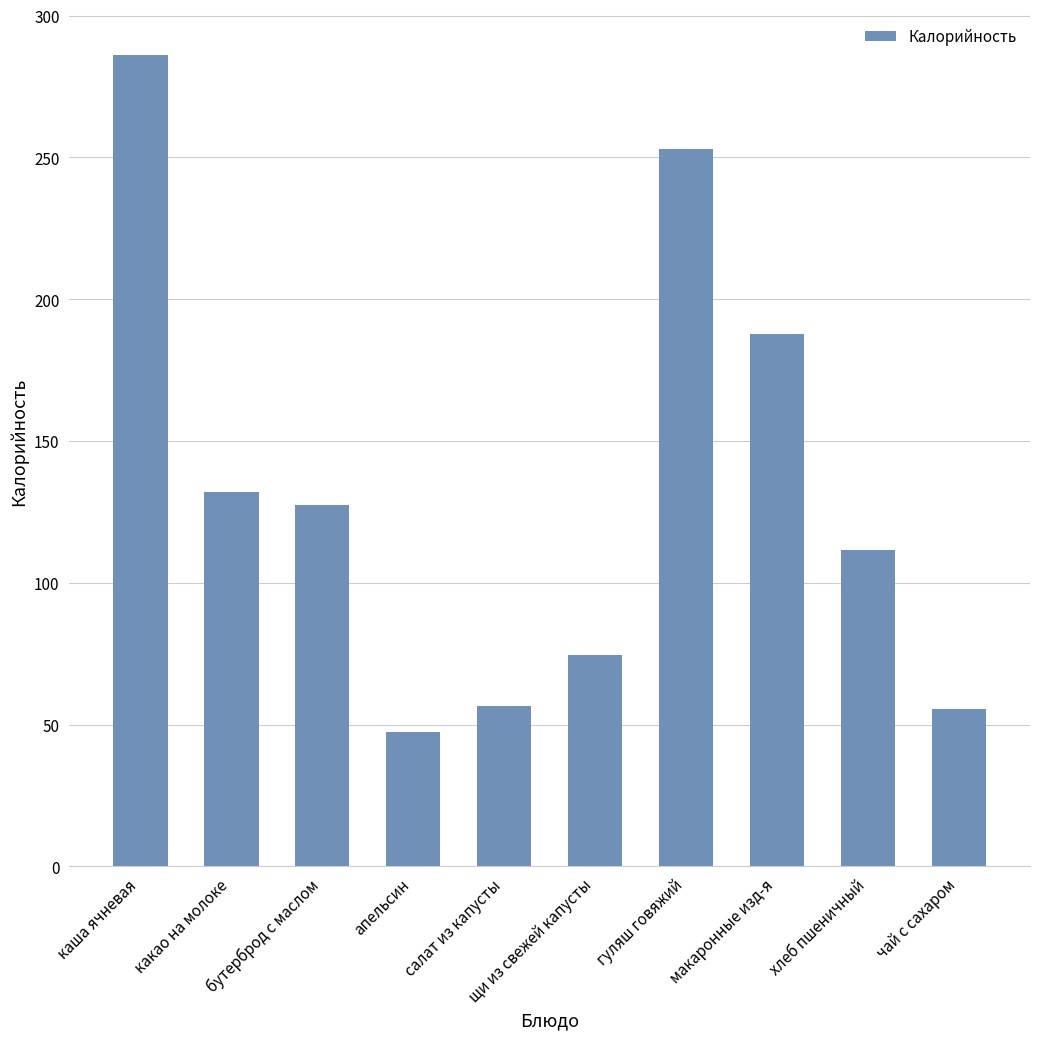

What is the change in value from гуляш говяжий to хлеб пшеничный?

-141.5